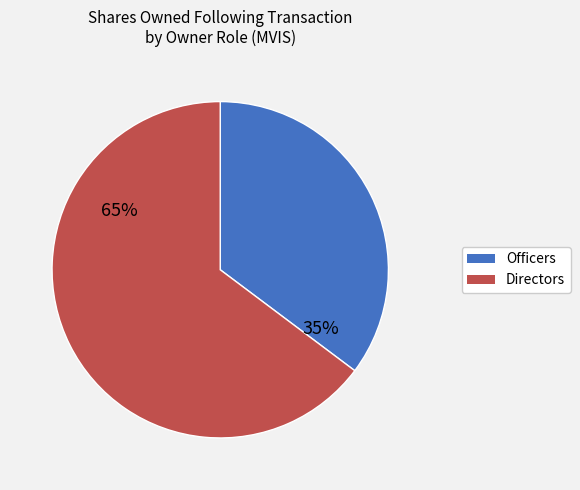

To the nearest percent, what is the average slice percentage?

50%